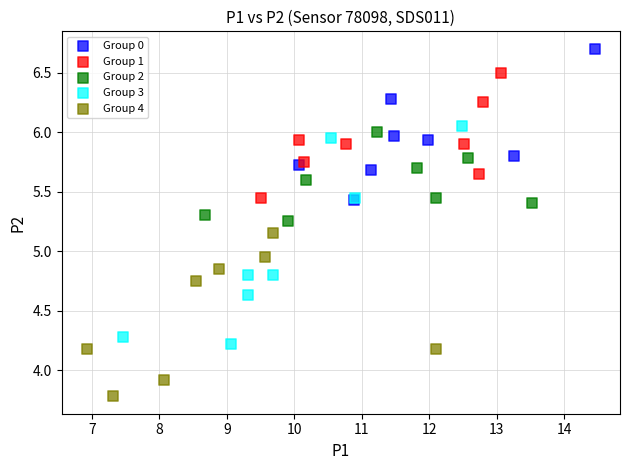

Which series contains the highest Y value?

Group 0